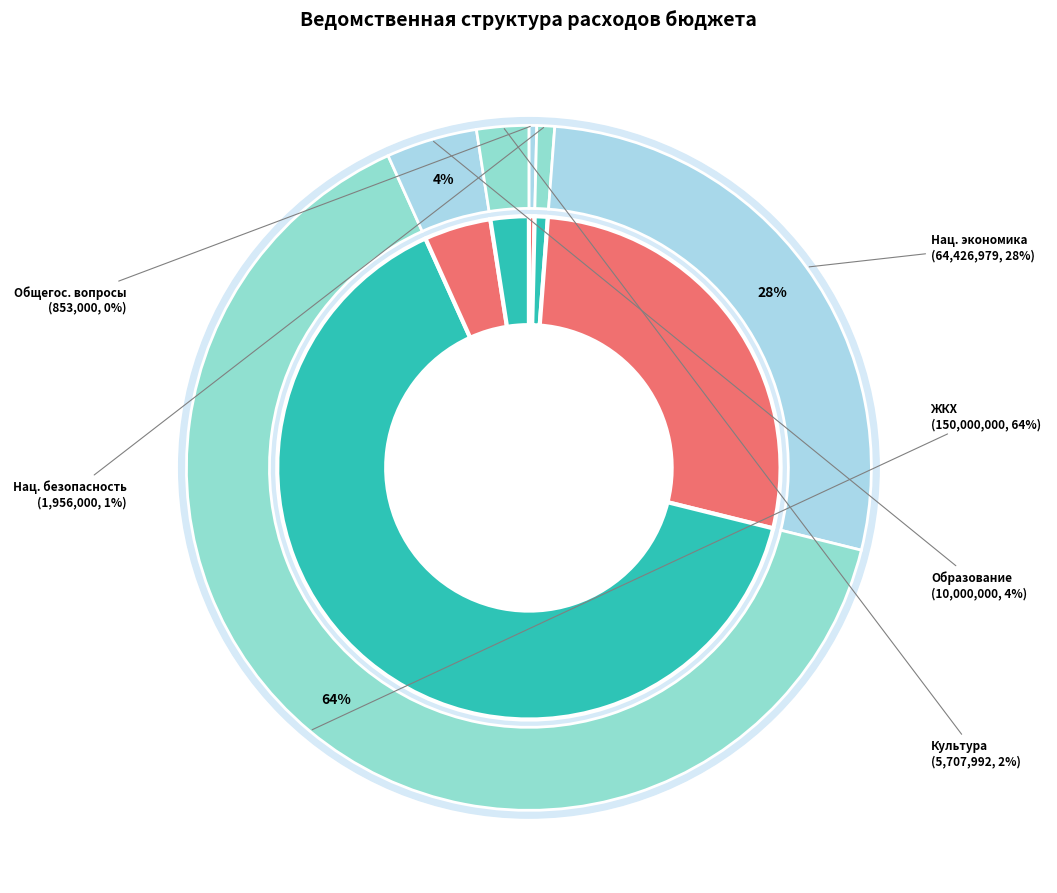

How much of the chart is everything except ОБЩЕГОСУДАРСТВЕННЫЕ ВОПРОСЫ?

99.6%